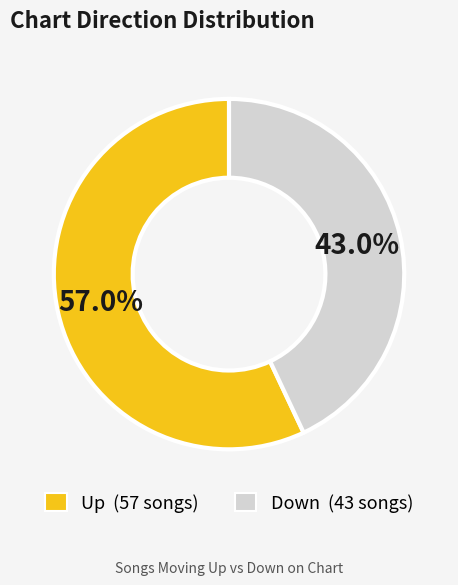

Is there any slice that represents more than half of the pie?

Yes